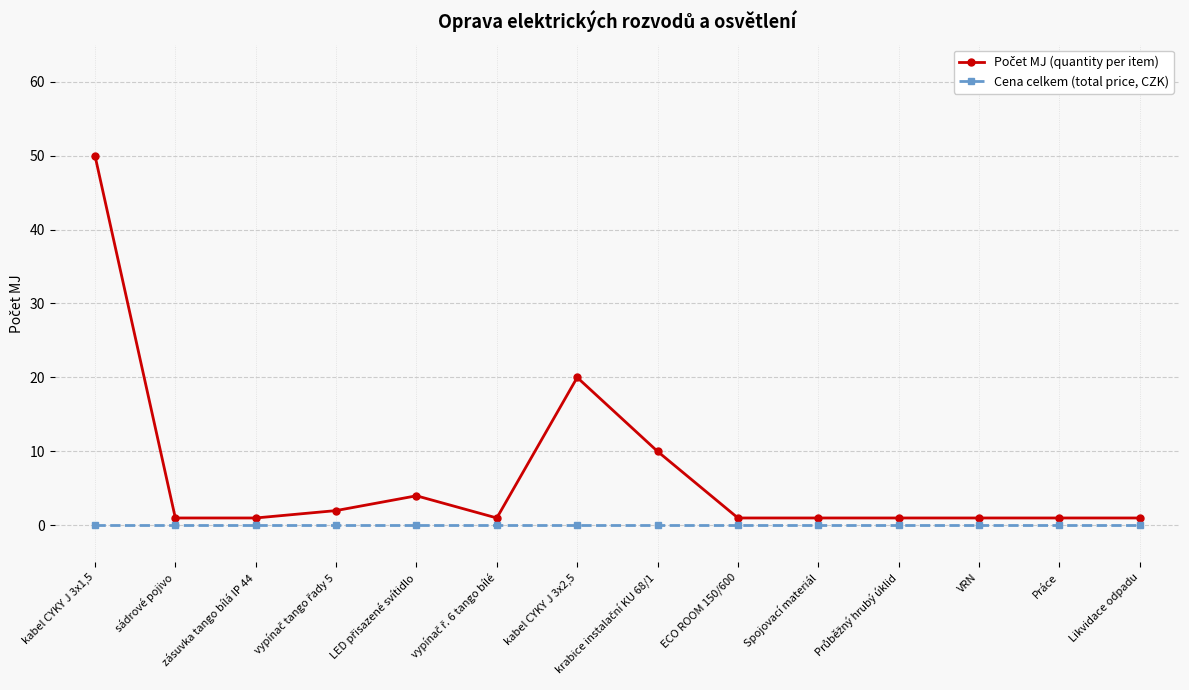

What is the greatest value displayed?

50